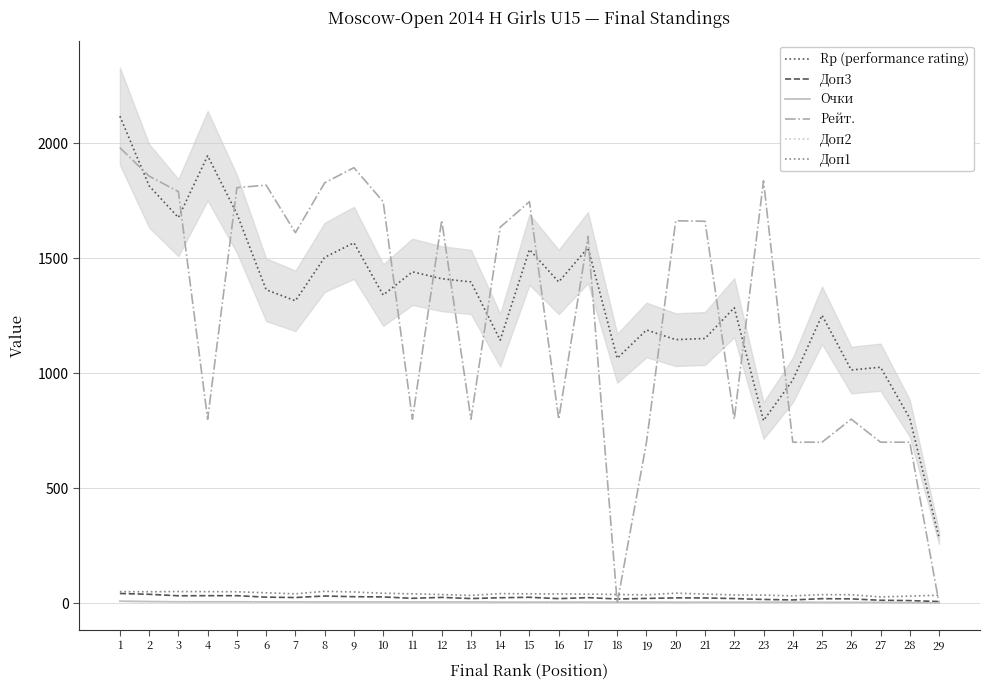

True or false: Доп1 has a value of 33.5 at 13.

True